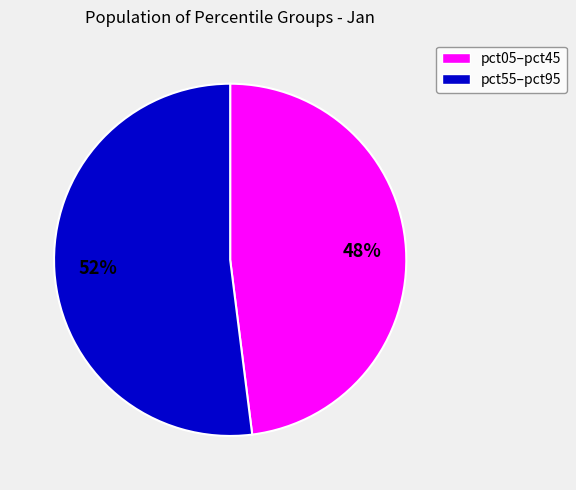

Does any single category account for the majority?

Yes